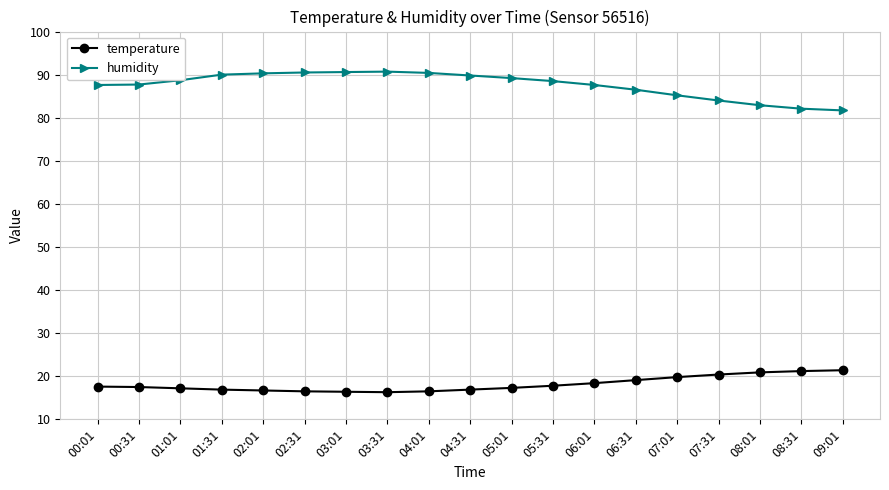

What is the highest value of the temperature series?

21.4